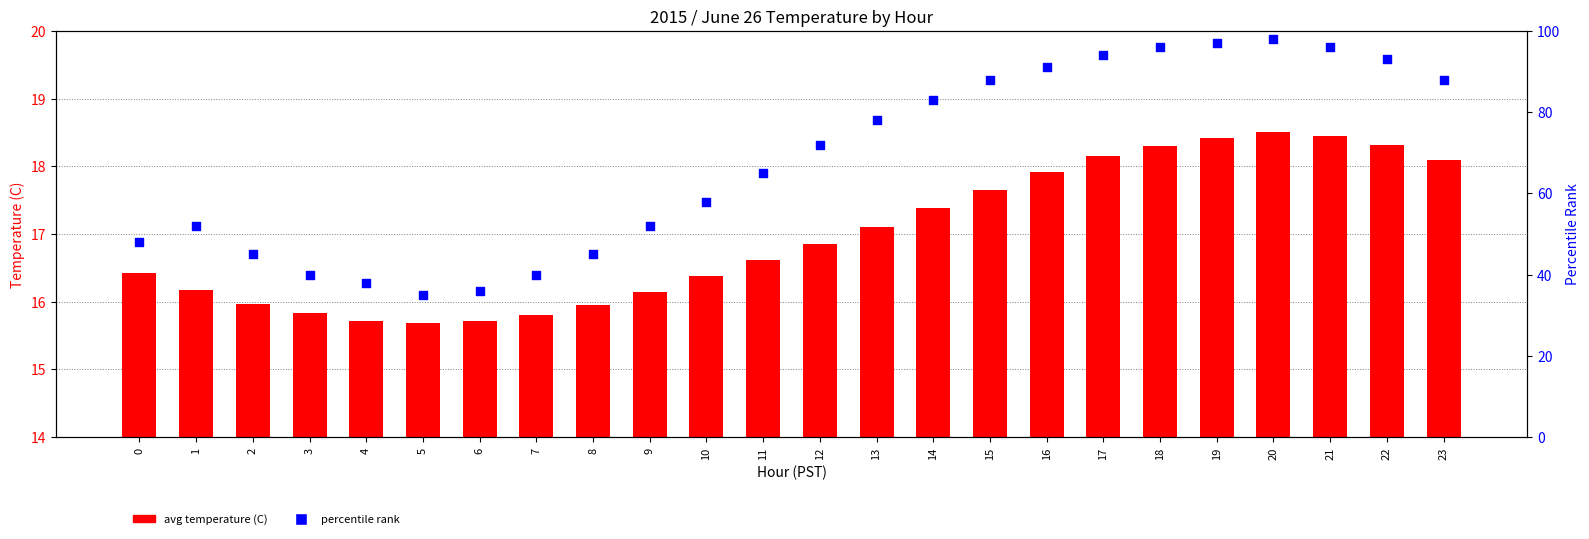

What are all the series names shown in the legend?

Avg Temperature (C), Percentile Rank